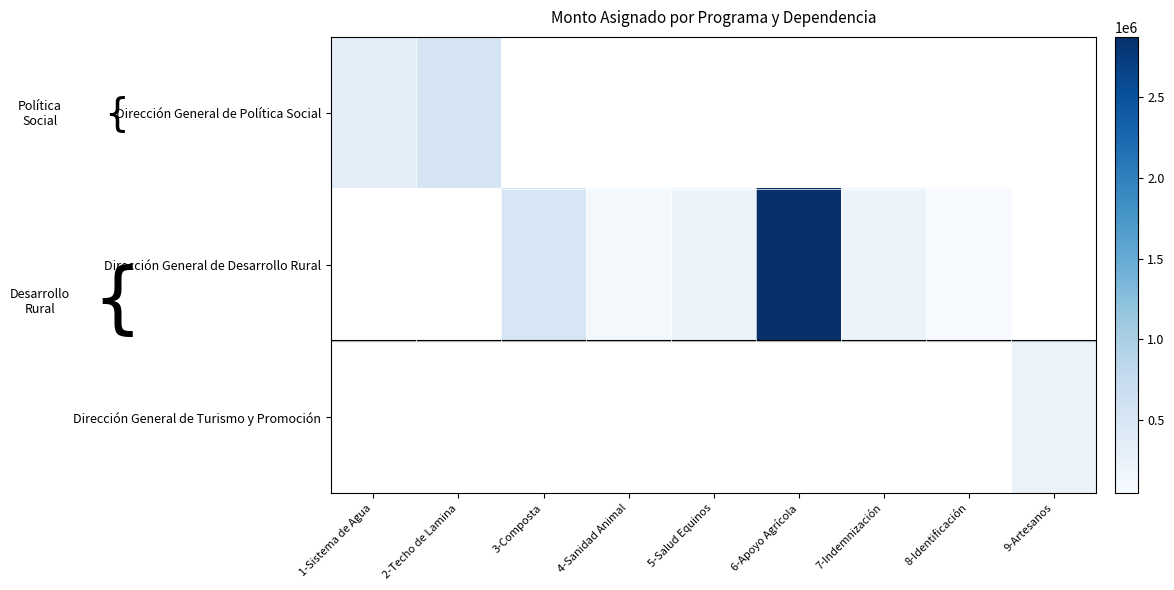

True or false: Dirección General de Política Social has a value of 794277.3 at 2-Techo de Lamina.

False